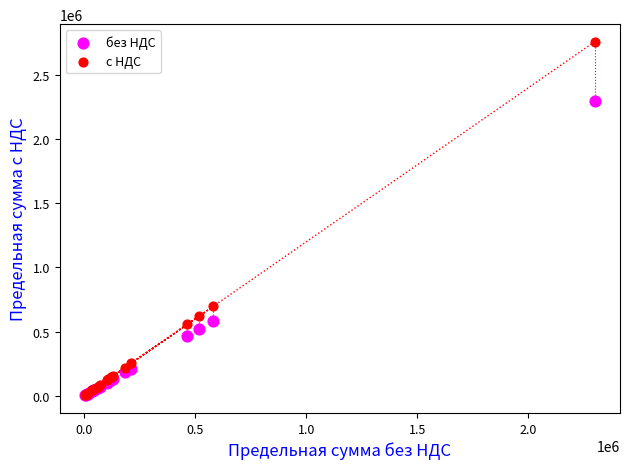

In the без НДС series, what Y value is closest to 1150805?

581472.0